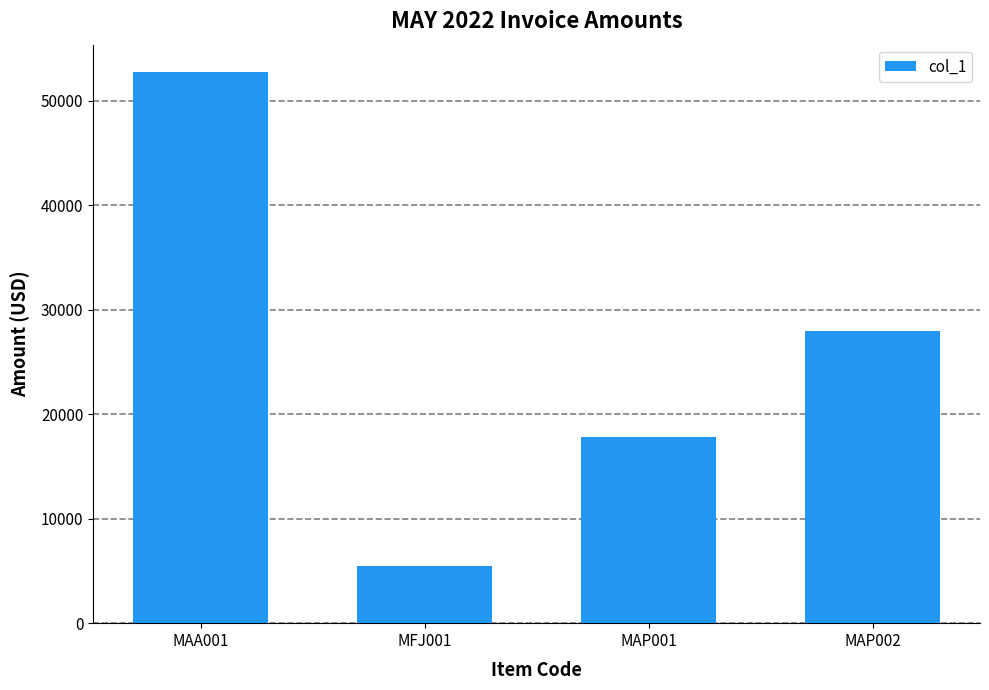

How many series are shown in this chart?

1